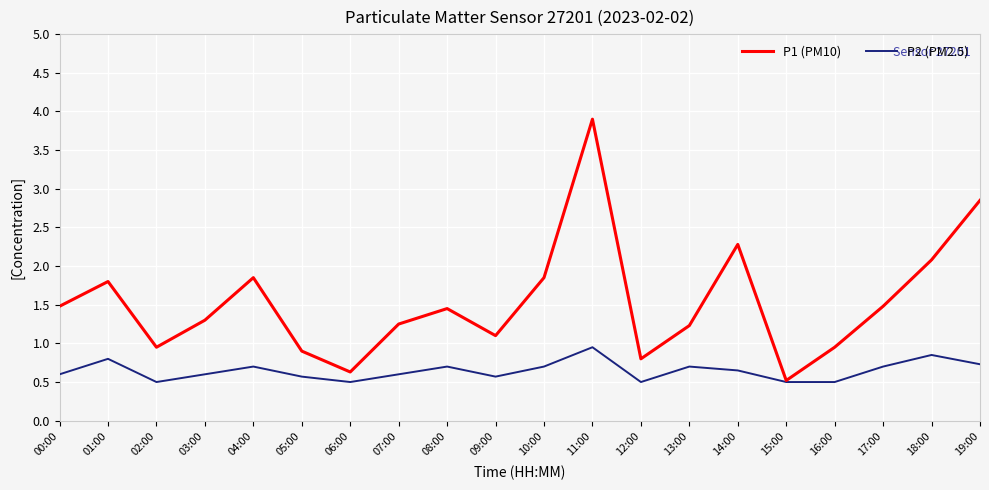

What is the spread (max minus min) of values at 19:00?

2.1